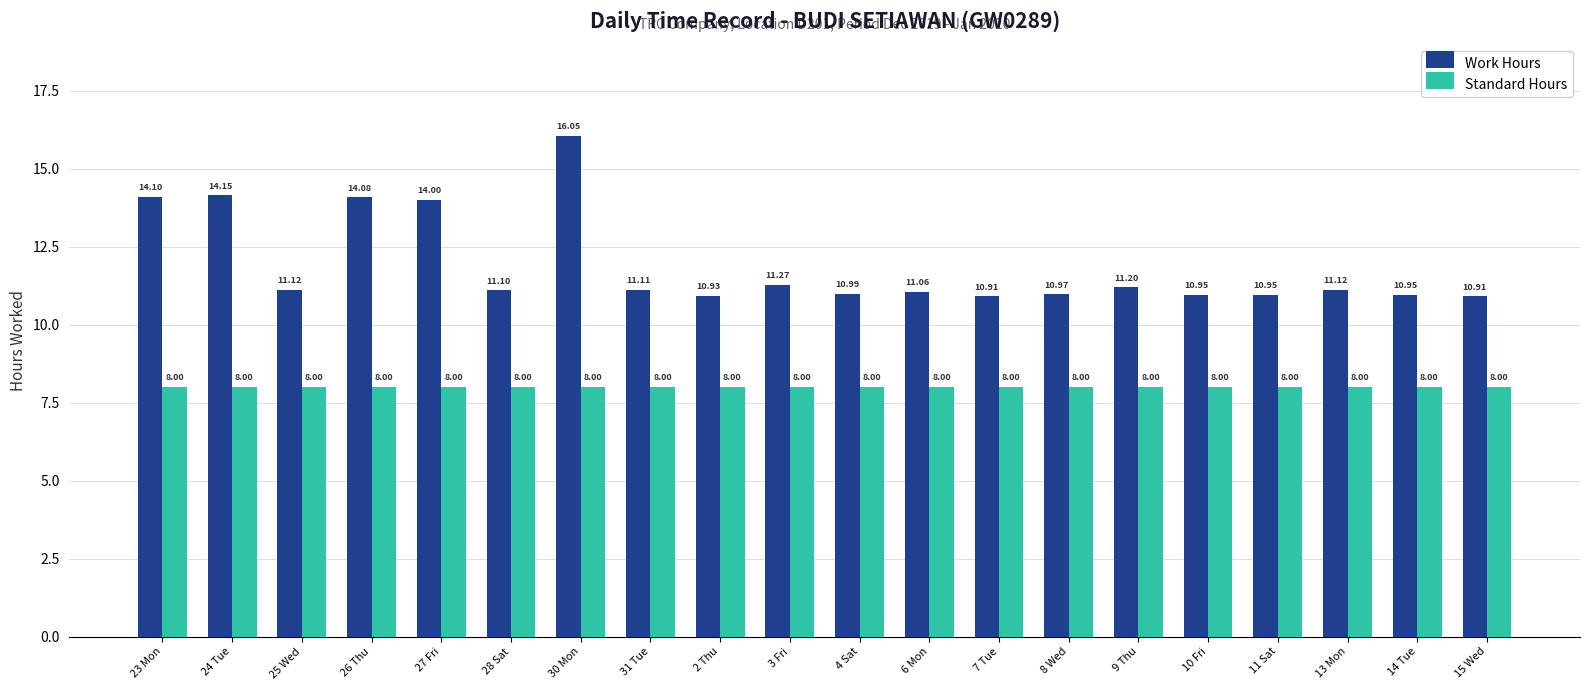

Rank the series by their maximum value, from lowest to highest.

Standard Hours, Work Hours